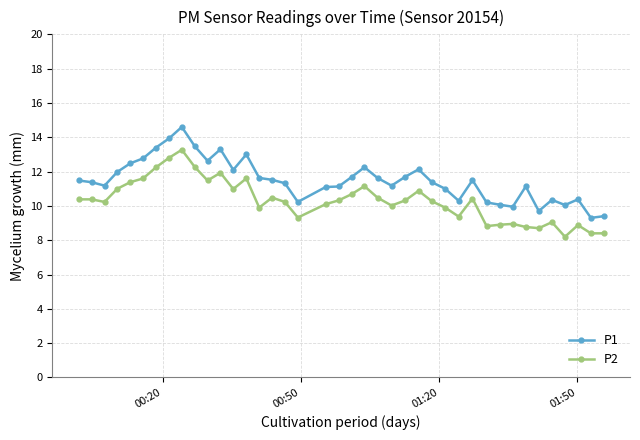

How many distinct data groups are displayed?

2